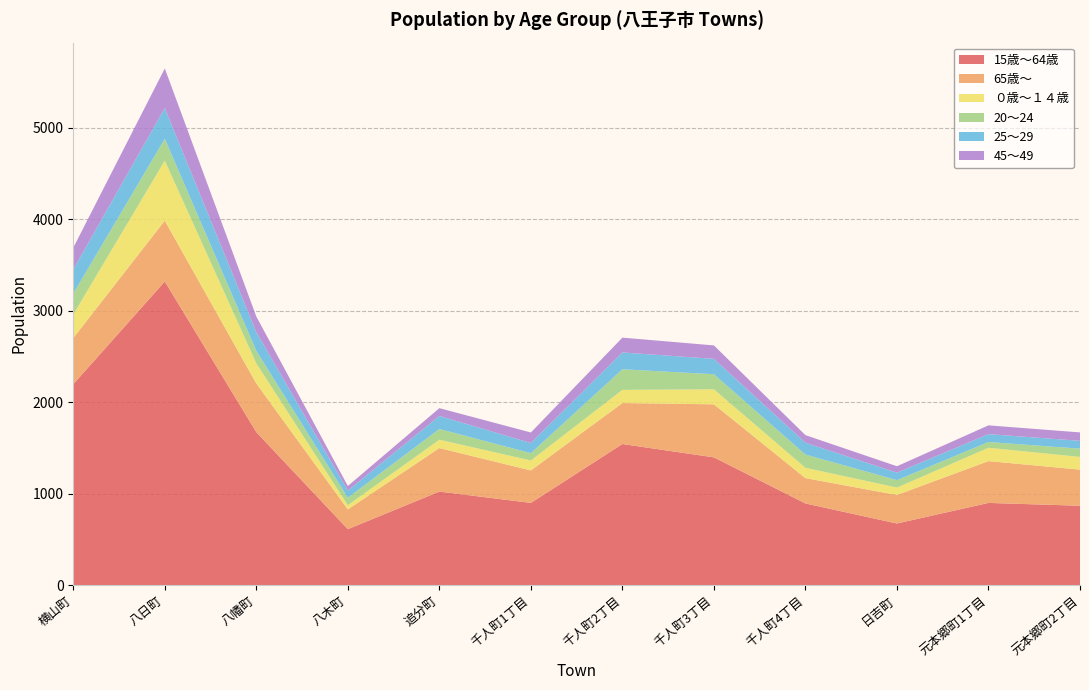

Reading left to right, extract all data points from this chart.

15歳～64歳: 横山町=2196	八日町=3319	八幡町=1672	八木町=611	追分町=1022	千人町1丁目=898	千人町2丁目=1542	千人町3丁目=1396	千人町4丁目=892	日吉町=673	元本郷町1丁目=898	元本郷町2丁目=867
65歳～: 横山町=505	八日町=665	八幡町=532	八木町=216	追分町=476	千人町1丁目=355	千人町2丁目=448	千人町3丁目=580	千人町4丁目=277	日吉町=312	元本郷町1丁目=457	元本郷町2丁目=395
０歳～１４歳: 横山町=258	八日町=656	八幡町=220	八木町=46	追分町=91	千人町1丁目=109	千人町2丁目=144	千人町3丁目=164	千人町4丁目=113	日吉町=81	元本郷町1丁目=146	元本郷町2丁目=139
20～24: 横山町=228	八日町=239	八幡町=137	八木町=82	追分町=117	千人町1丁目=80	千人町2丁目=225	千人町3丁目=165	千人町4丁目=145	日吉町=81	元本郷町1丁目=63	元本郷町2丁目=90
25～29: 横山町=264	八日町=336	八幡町=204	八木町=78	追分町=143	千人町1丁目=111	千人町2丁目=184	千人町3丁目=168	千人町4丁目=129	日吉町=82	元本郷町1丁目=86	元本郷町2丁目=86
45～49: 横山町=237	八日町=433	八幡町=171	八木町=50	追分町=85	千人町1丁目=115	千人町2丁目=162	千人町3丁目=147	千人町4丁目=83	日吉町=70	元本郷町1丁目=96	元本郷町2丁目=92